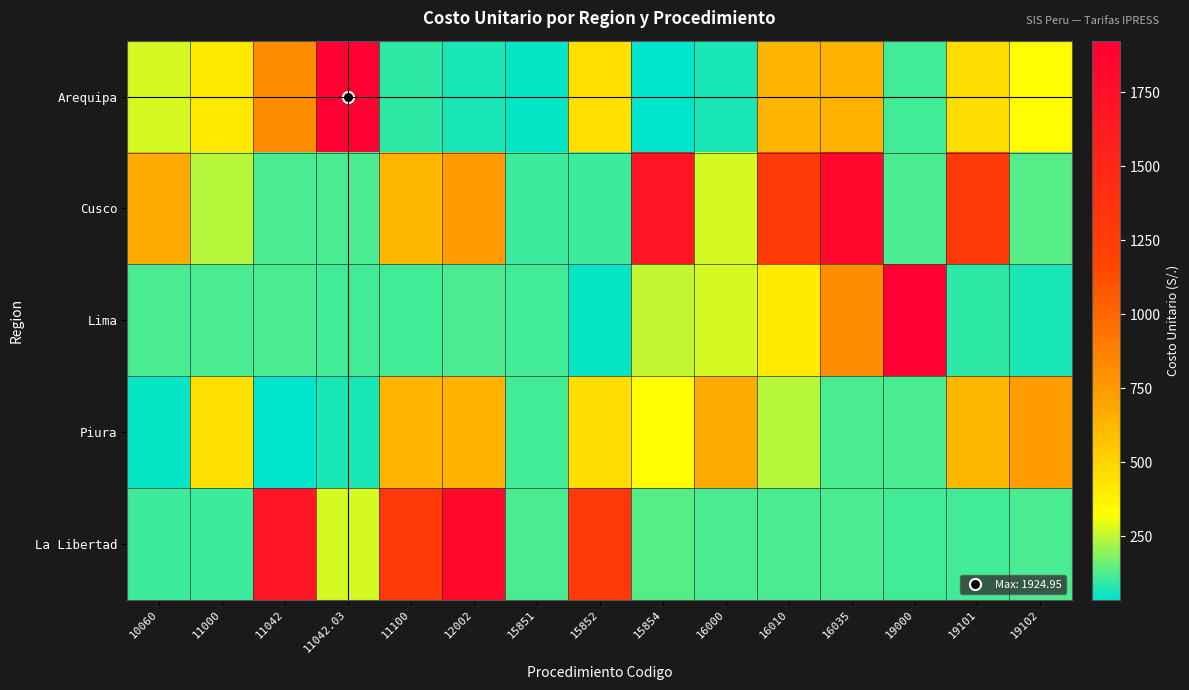

Which series has the widest spread of values?

Arequipa